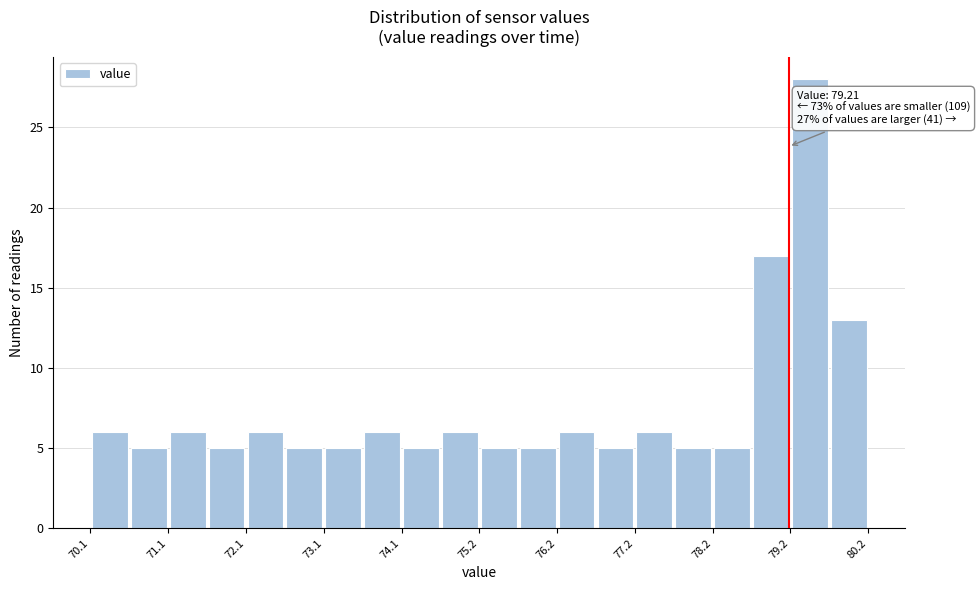

Around what value on the x-axis is the tallest bar? Give the approximate position of its centre, as read against the axis.

79.4